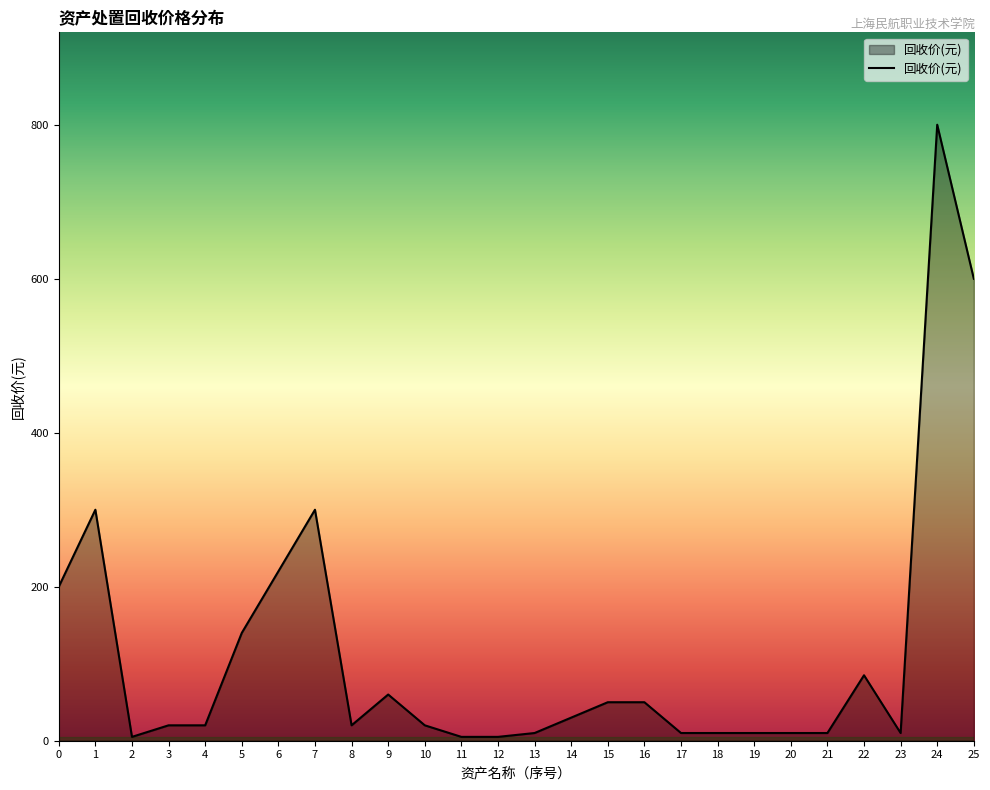

Reading right to left, extract all data points from this chart.

25=600	24=800	23=10	22=85	21=10	20=10	19=10	18=10	17=10	16=50	15=50	14=30	13=10	12=5	11=5	10=20	9=60	8=20	7=300	6=220	5=140	4=20	3=20	2=5	1=300	0=200